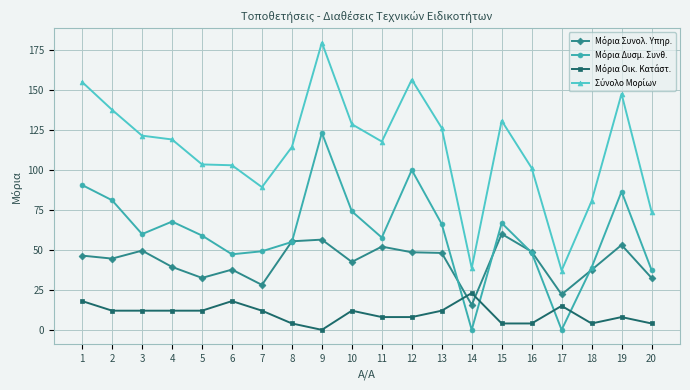

What is the total value across all series at 5?

207.0